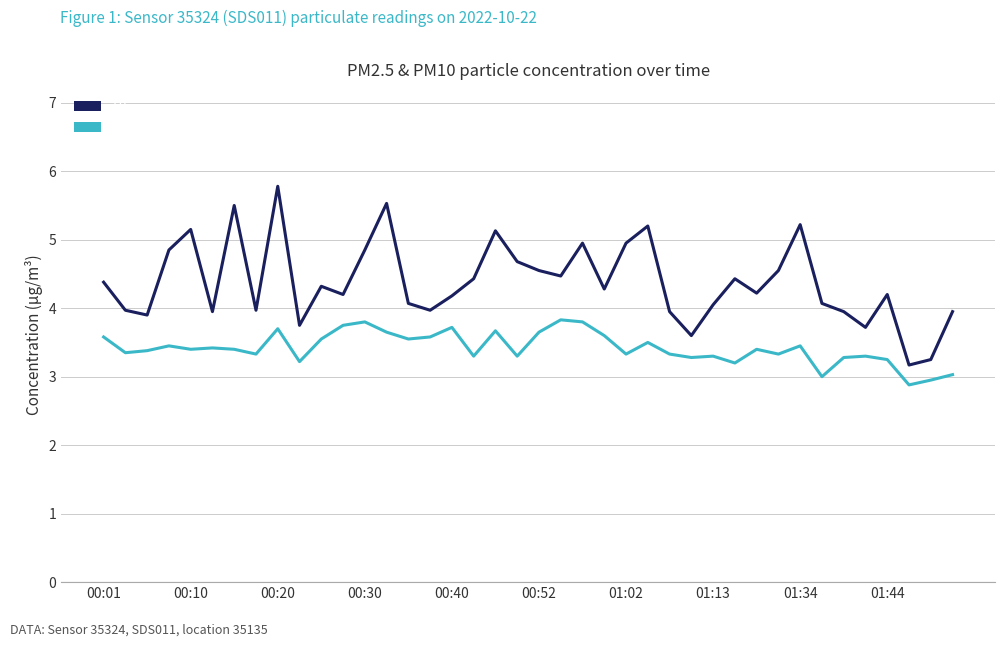

At how many categories does at least one series exceed 5?

7